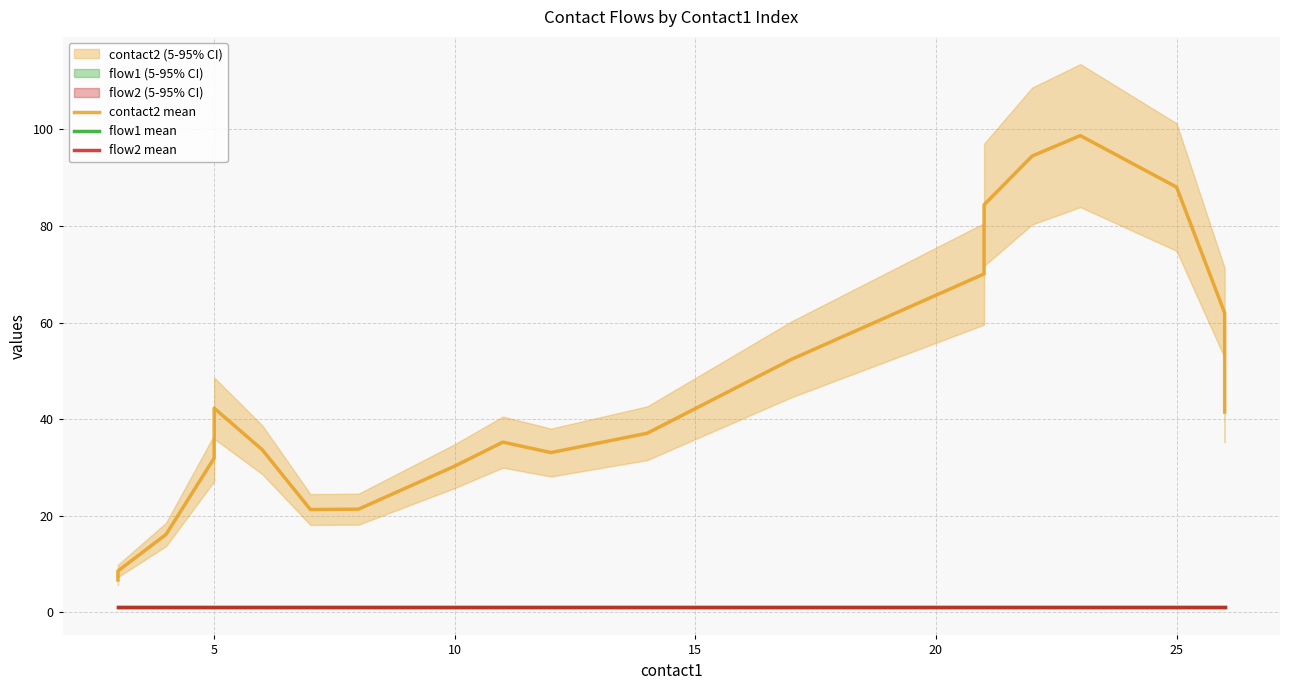

Reading right to left, list all the values displayed in this chart.

contact2 mean: 41.5	62.0	88.0	98.7	94.5	84.4	70.1	52.4	37.1	33.1	35.2	30.3	21.4	21.3	33.7	42.3	31.9	16.1	8.6	6.7
flow1 mean: 1.0	1.0	1.0	1.0	1.0	1.0	1.0	1.0	1.0	1.0	1.0	1.0	1.0	1.0	1.0	1.0	1.0	1.0	1.0	1.0
flow2 mean: 1.0	1.0	1.0	1.0	1.0	1.0	1.0	1.0	1.0	1.0	1.0	1.0	1.0	1.0	1.0	1.0	1.0	1.0	1.0	1.0